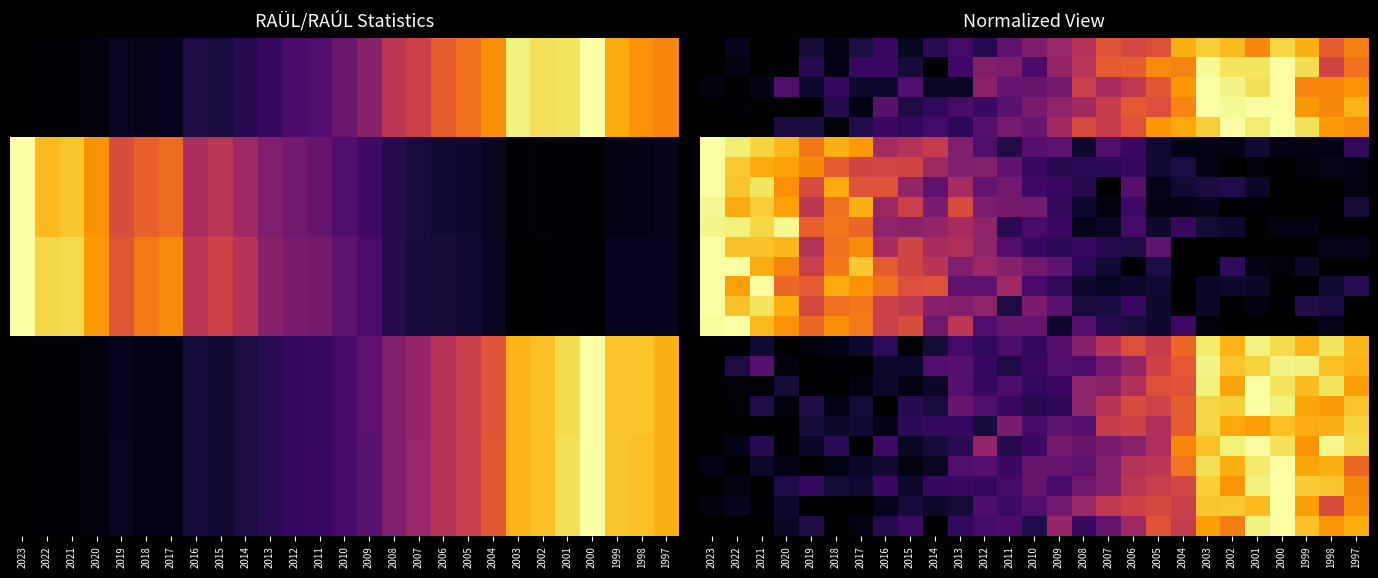

Which has a higher value, 2002 or 2023?

2002